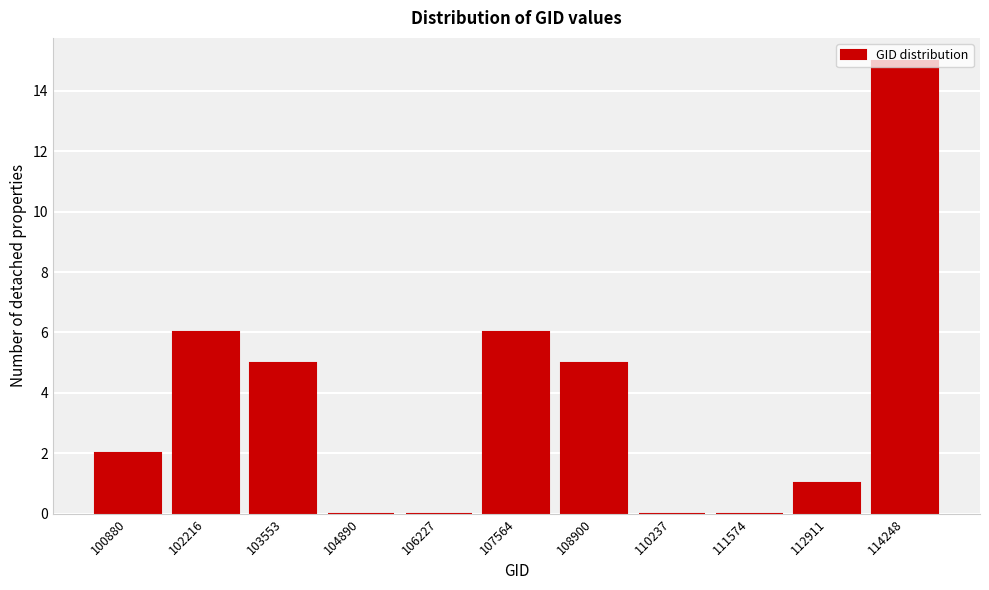

Is it true that the value at 114248 is 23?

False